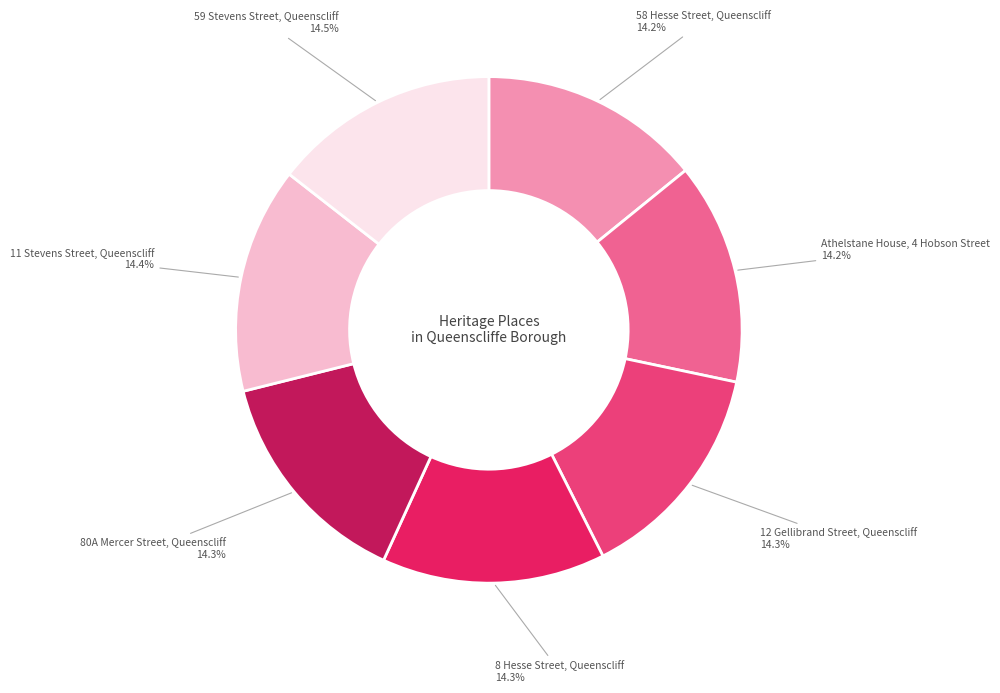

Is there a majority slice in this chart?

No